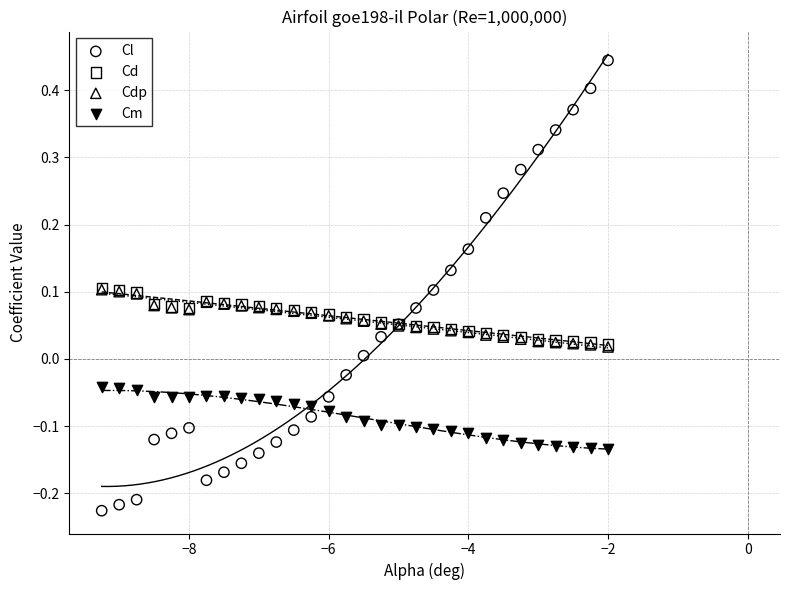

Which series contains the highest Y value?

Cl